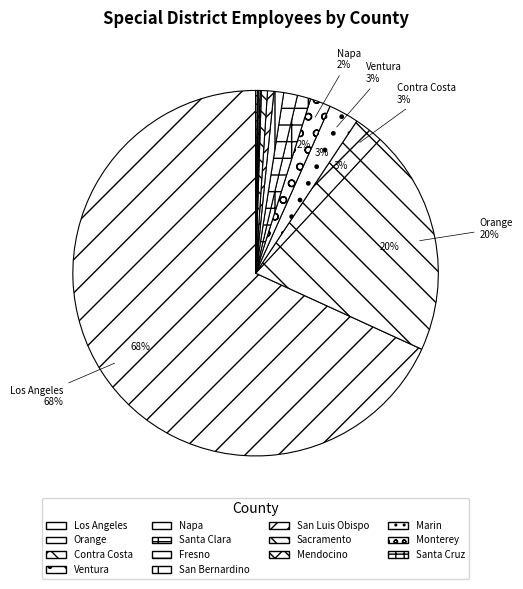

Combined, what portion of the pie is Contra Costa and Marin?

2.7%